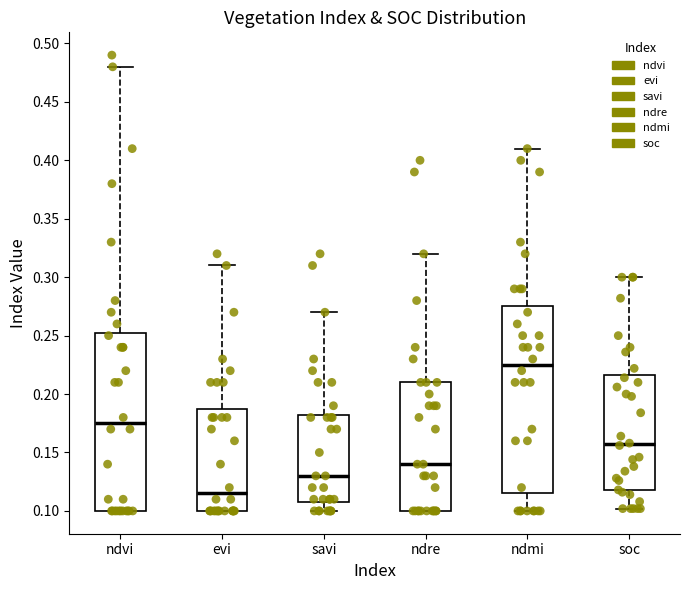

Reading left to right, transcribe this box plot: for each box, give where its median line is, the range the box spans, and where its two whiskers end, as read against the y-axis. The values are not printed on the chart, so give them approximately, as read against the axis.

ndvi: median 0.175, box 0.100 to 0.255, whiskers 0.100 to 0.480
evi: median 0.115, box 0.100 to 0.190, whiskers 0.100 to 0.310
savi: median 0.130, box 0.110 to 0.185, whiskers 0.100 to 0.270
ndre: median 0.140, box 0.100 to 0.210, whiskers 0.100 to 0.320
ndmi: median 0.225, box 0.115 to 0.275, whiskers 0.100 to 0.410
soc: median 0.155, box 0.120 to 0.215, whiskers 0.100 to 0.300